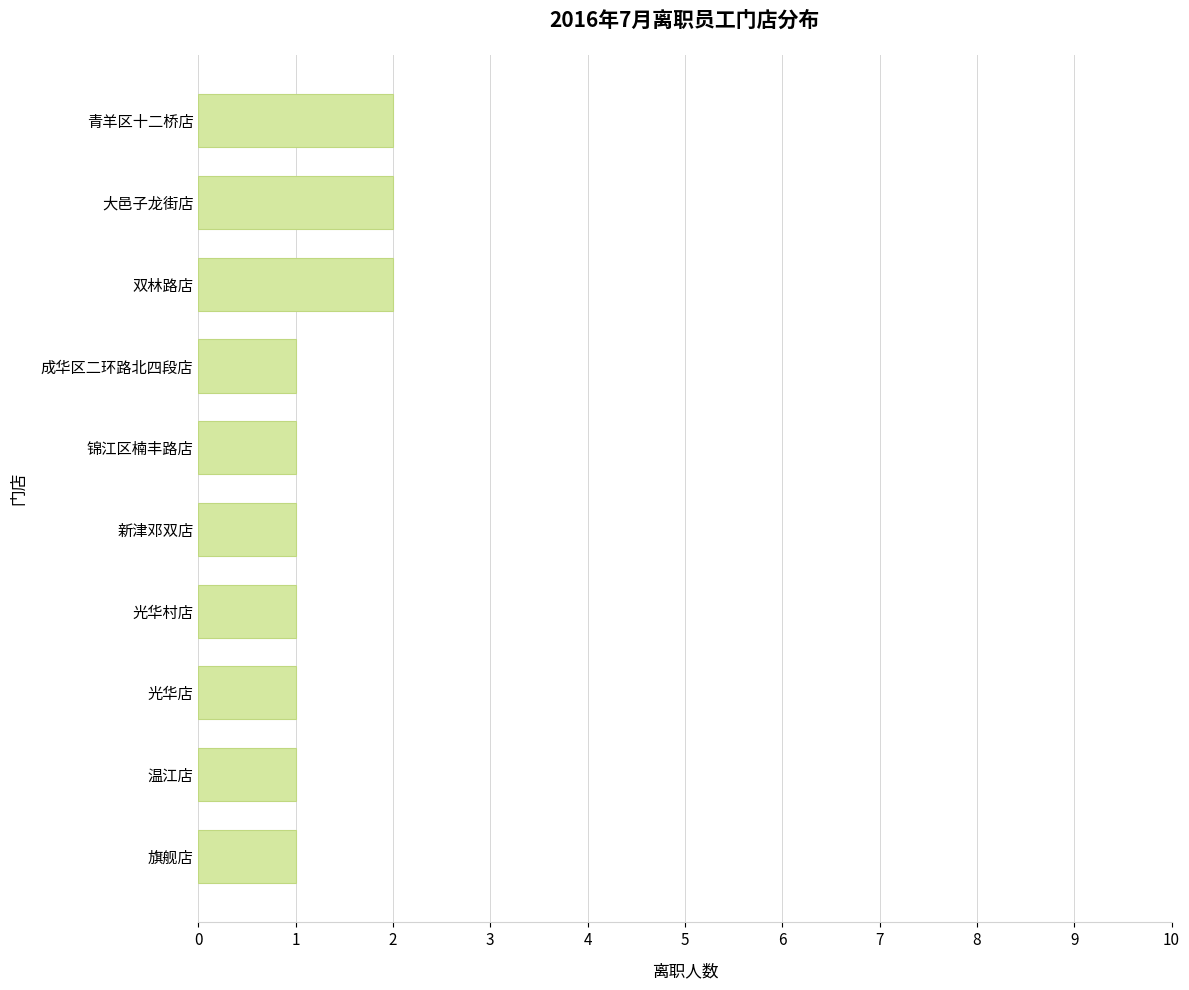

Between 双林路店 and 旗舰店, which is larger?

双林路店